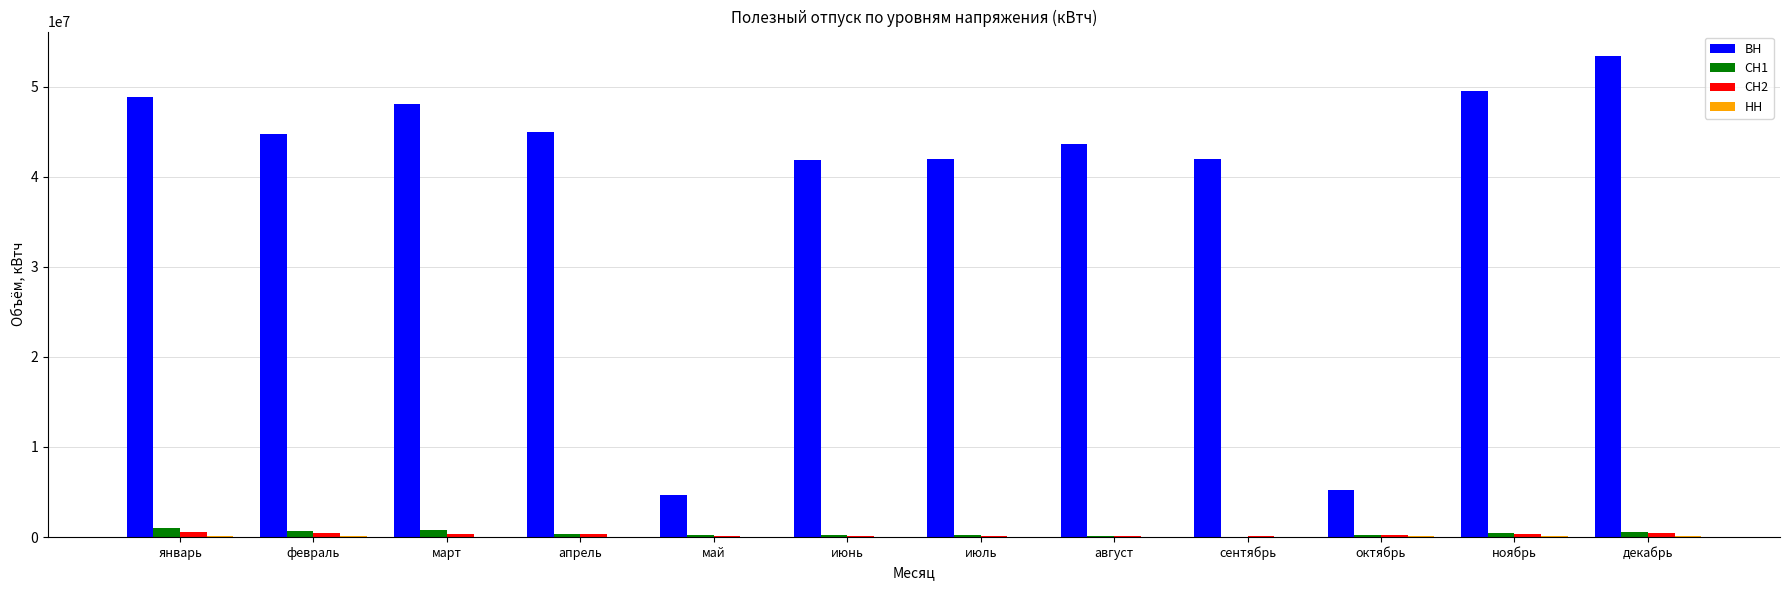

What is the sum of all ВН values?

468827043